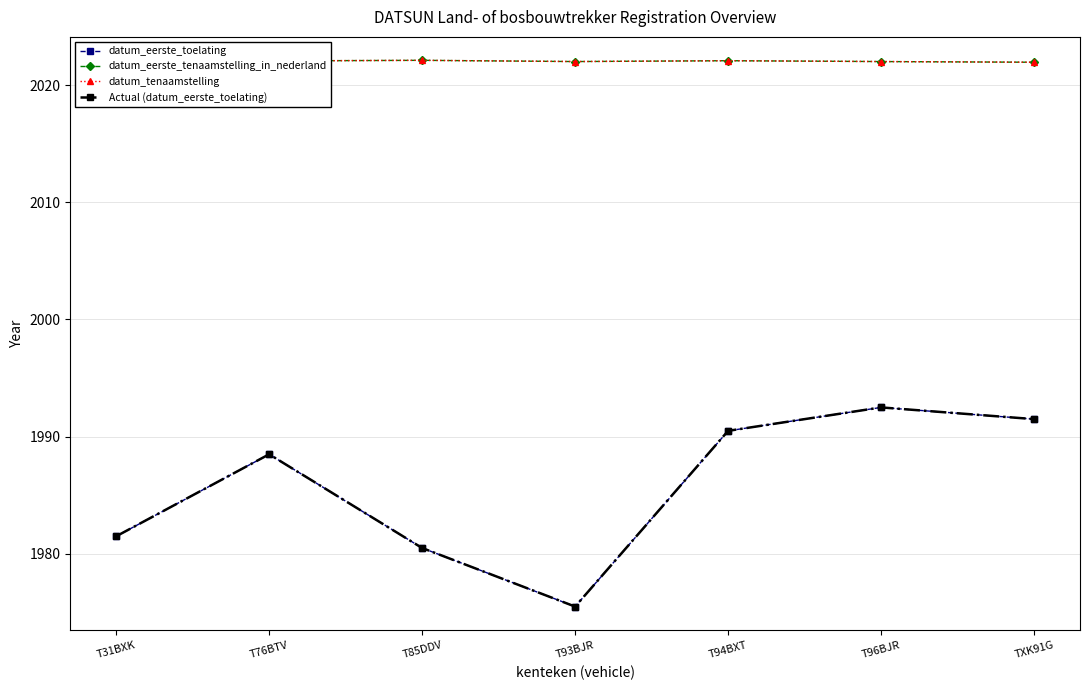

What is the difference between the maximum and second lowest values in the datum_eerste_tenaamstelling_in_nederland series?

0.1